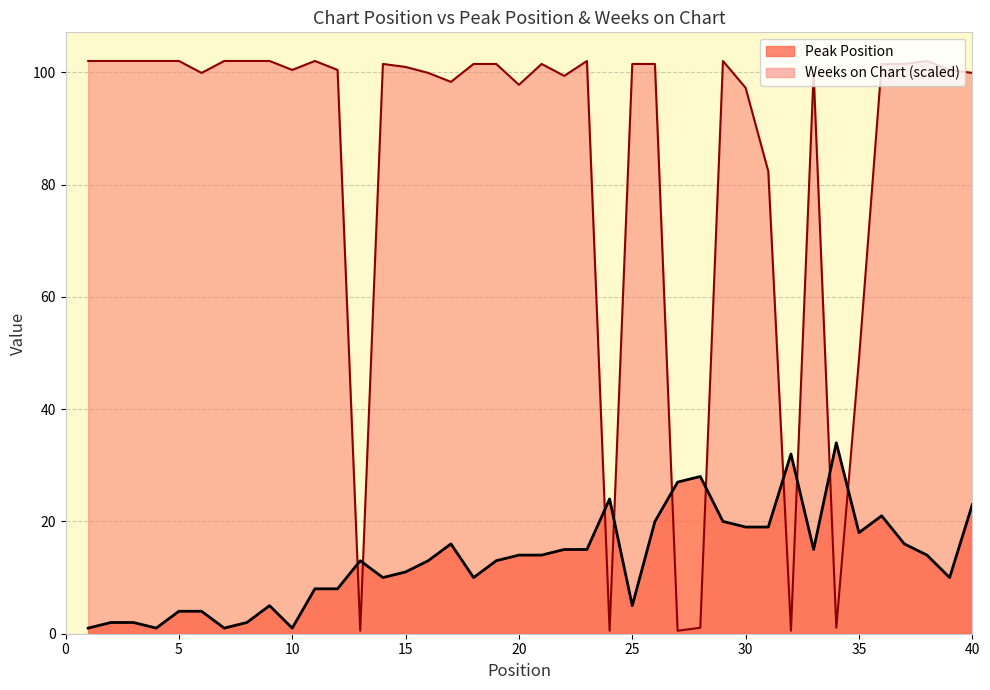

Which has a higher value, 19 or 12?

19